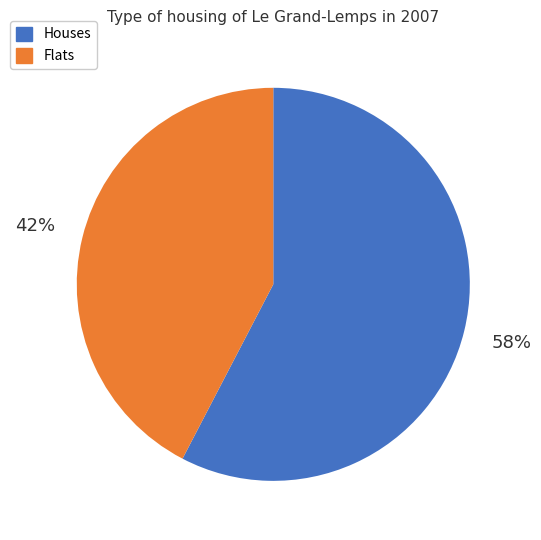

Does any single category account for the majority?

Yes